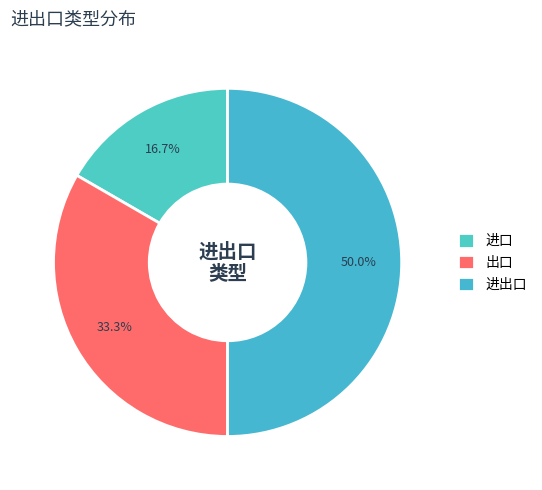

What is the change in value from 进口 to 出口?

+1